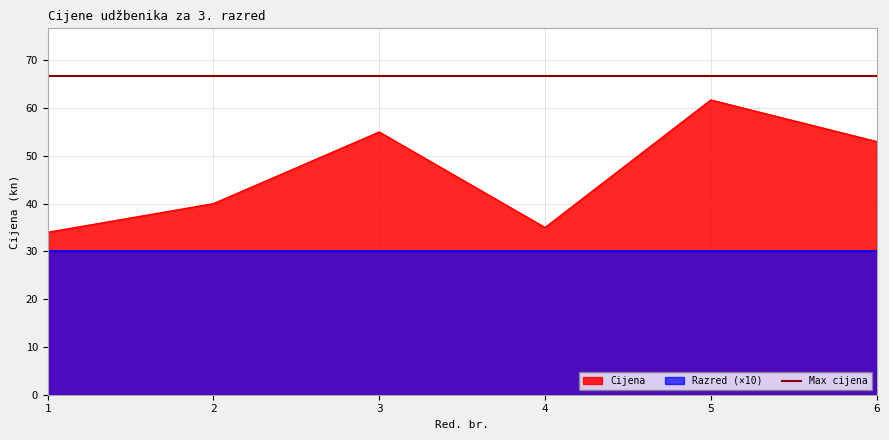

How many interior local peaks (higher than both neighbors) does the data have?

2